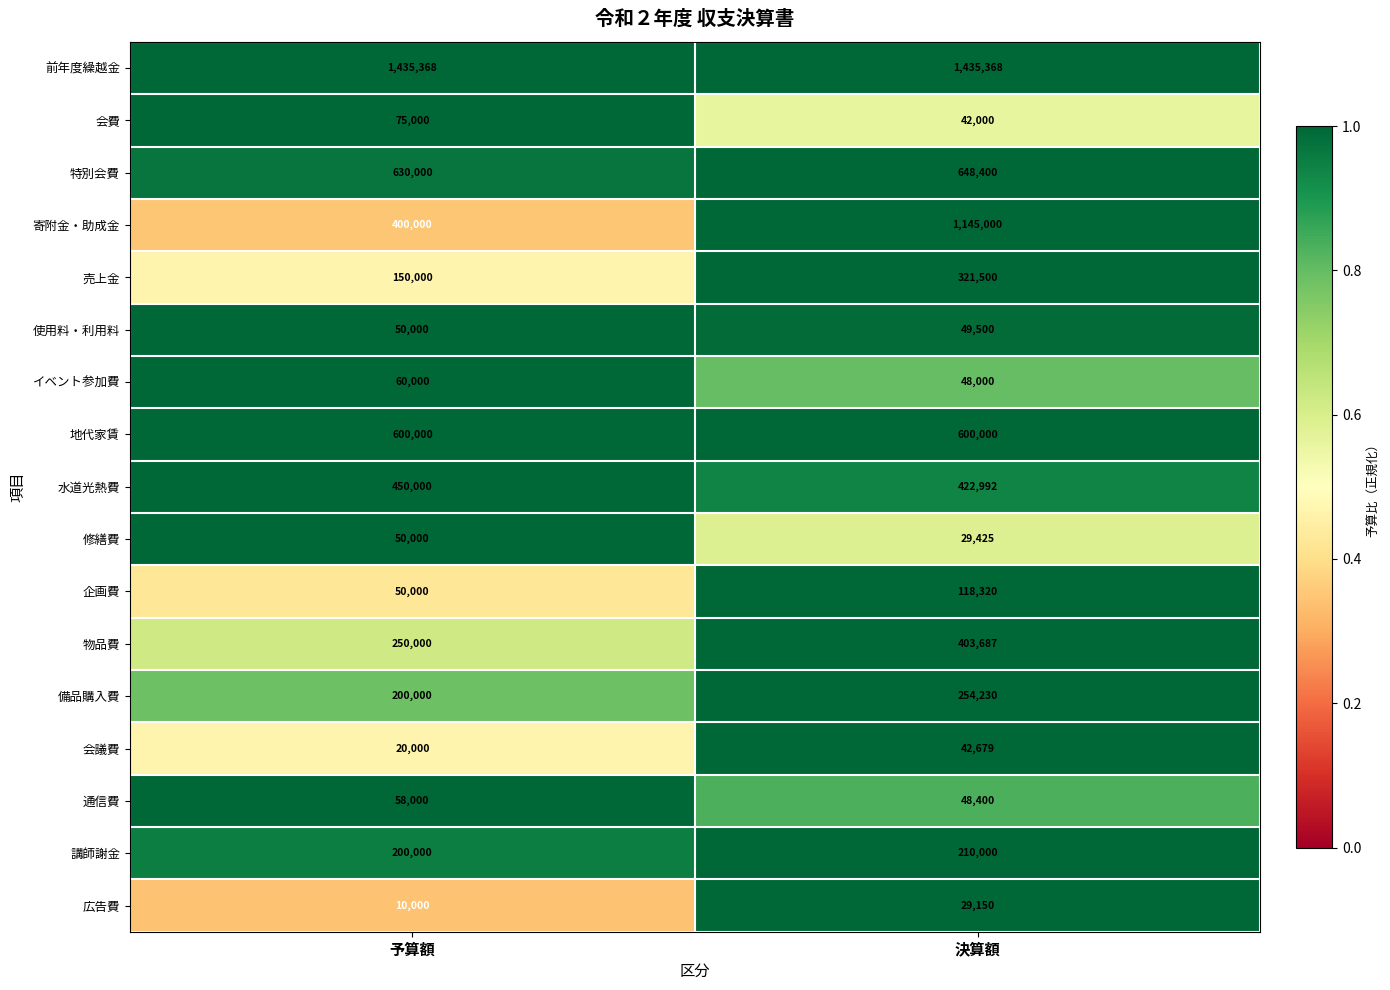

What is the spread (max minus min) of values at 決算額?

1406218